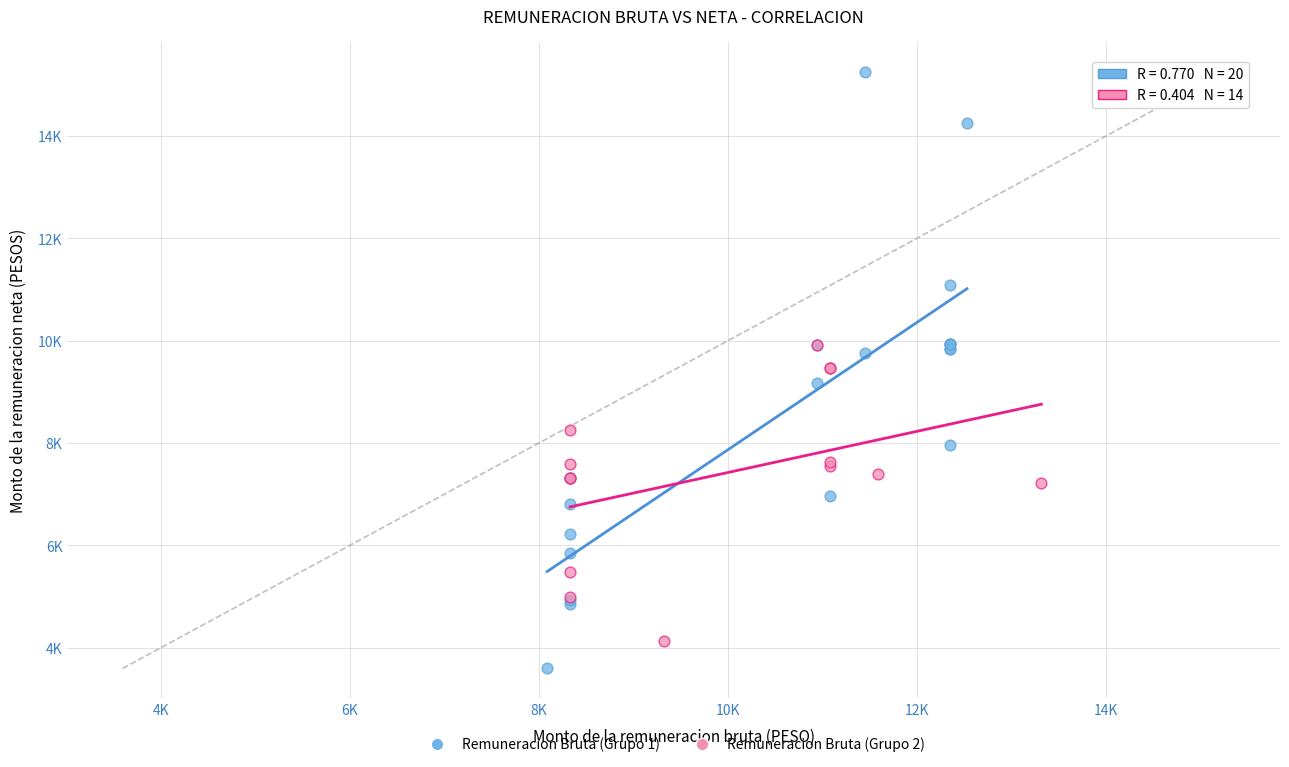

What are all the series names shown in the legend?

Remuneracion Bruta (Grupo 1), Remuneracion Bruta (Grupo 2)